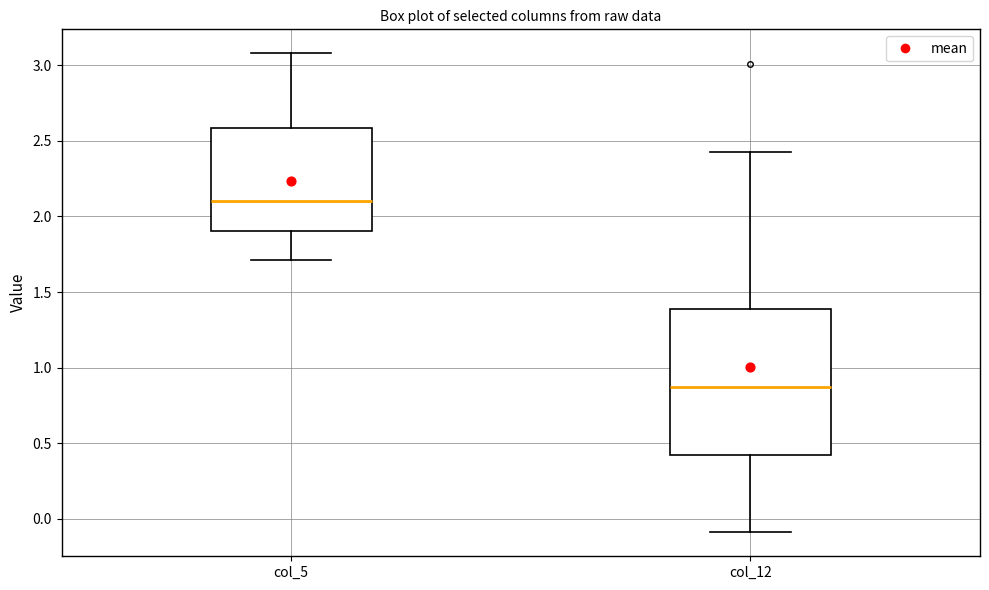

Reading left to right, read every box against the y-axis: the position of its median line, the range the box covers, and the ends of its whiskers. The values are not printed on the chart, so give them approximately, as read against the axis.

col_5: median 2.10, box 1.90 to 2.60, whiskers 1.70 to 3.10
col_12: median 0.85, box 0.40 to 1.40, whiskers -0.10 to 2.45